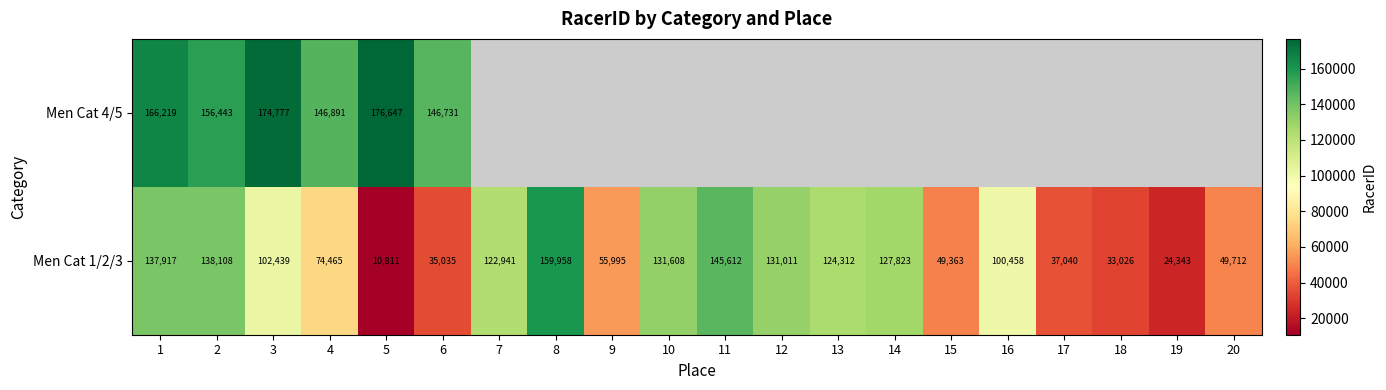

What is the total value across all series at 5?

187458